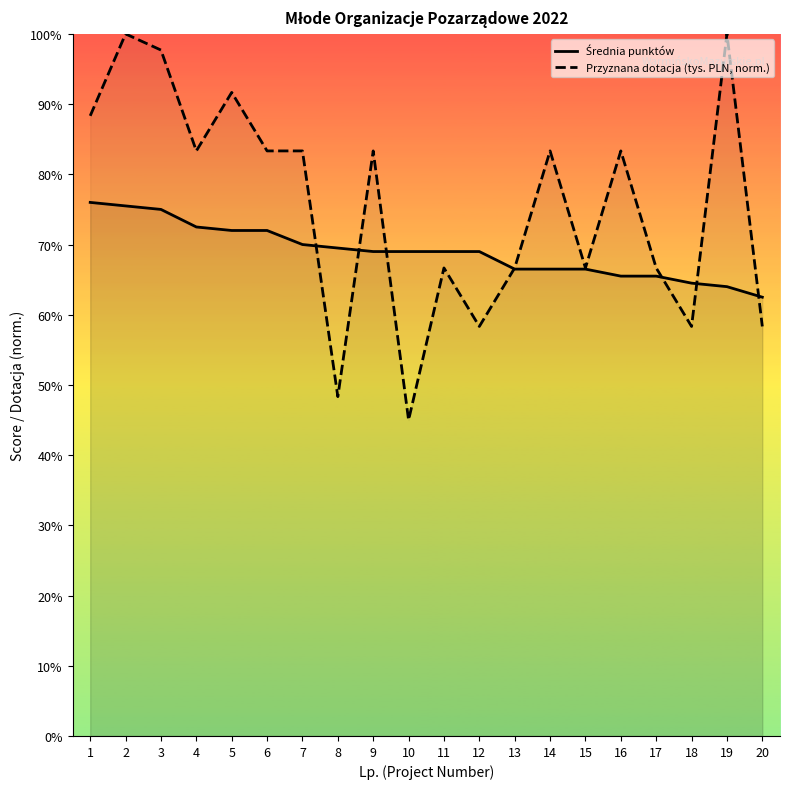

How many data points does each series have?

20